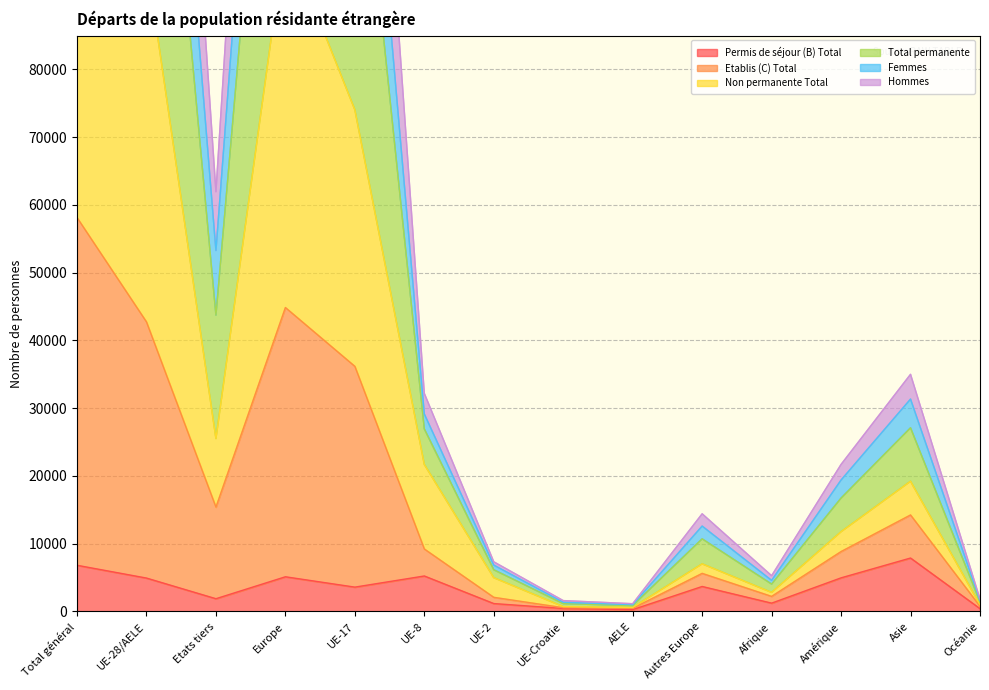

Which series has the largest total across all categories?

Etablis (C) Total